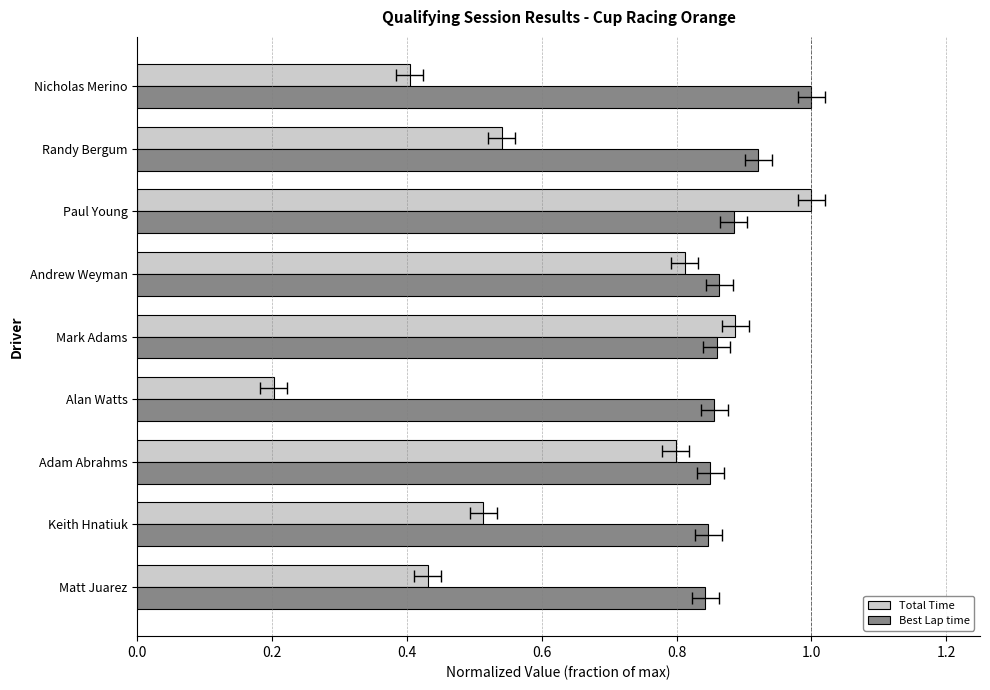

What is the smallest value displayed?

0.2